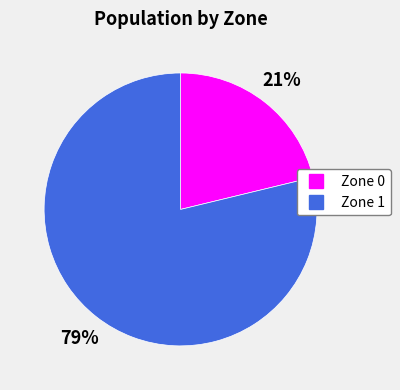

Between Zone 0 and Zone 1, which is larger?

Zone 1